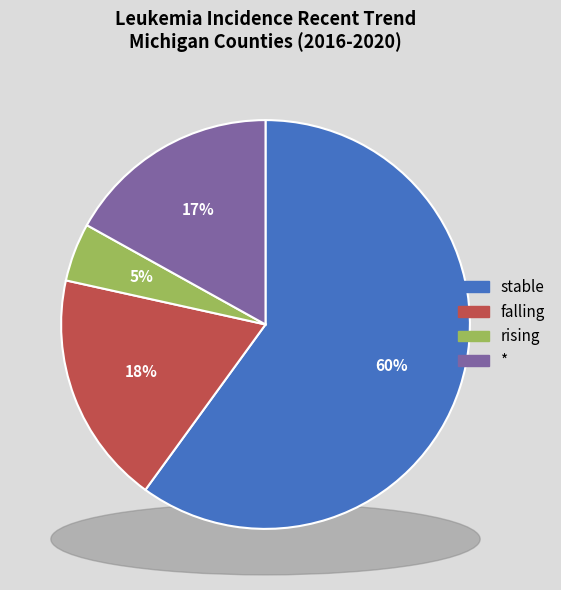

What percentage is NOT represented by falling?

81.5%